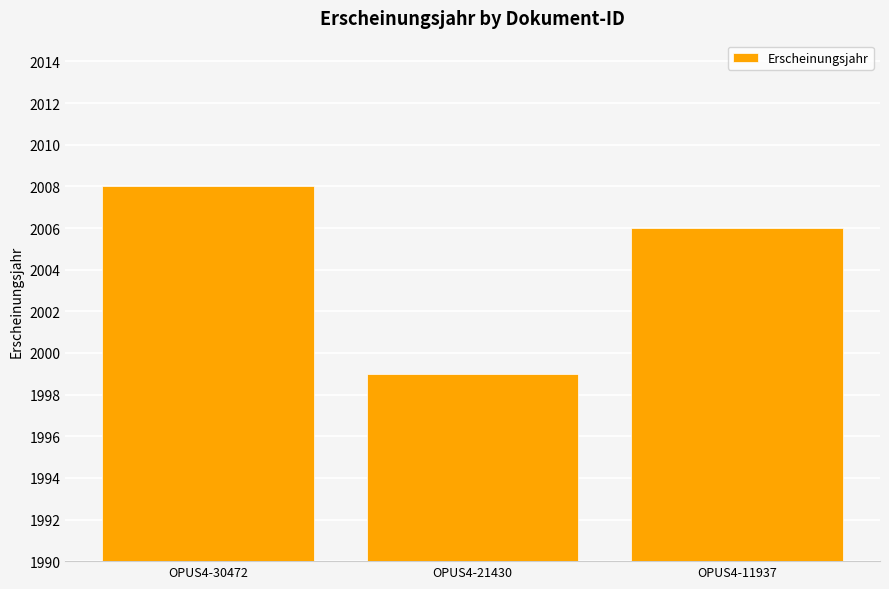

What is the greatest value displayed?

2008